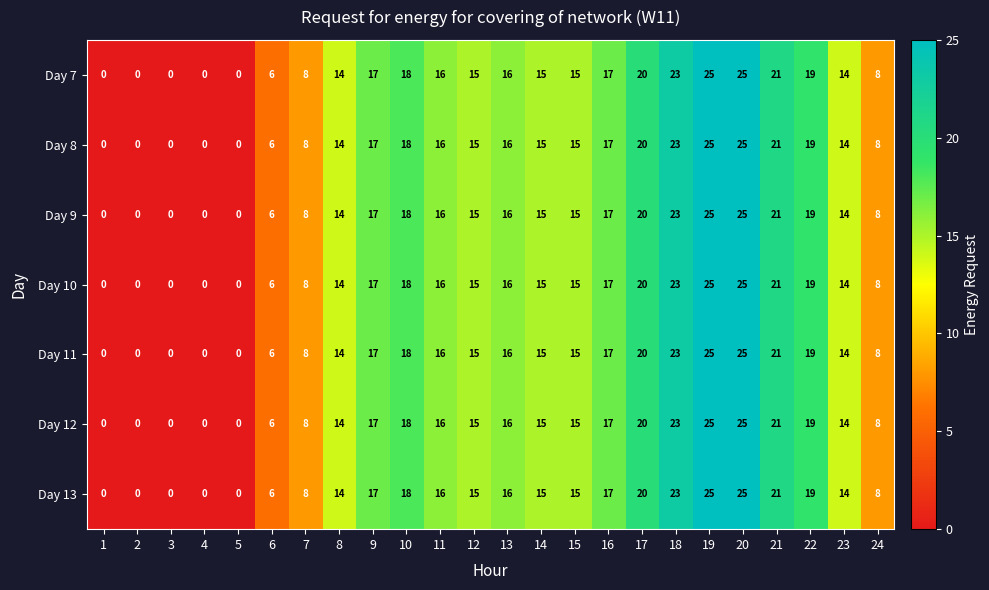

What is the sum of all Day 12 values?

312